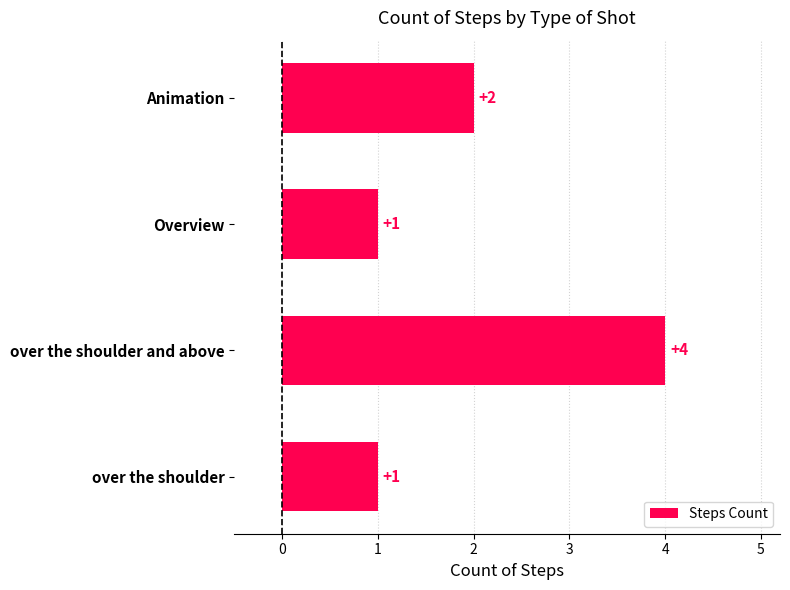

What is the difference between the maximum and minimum values?

3